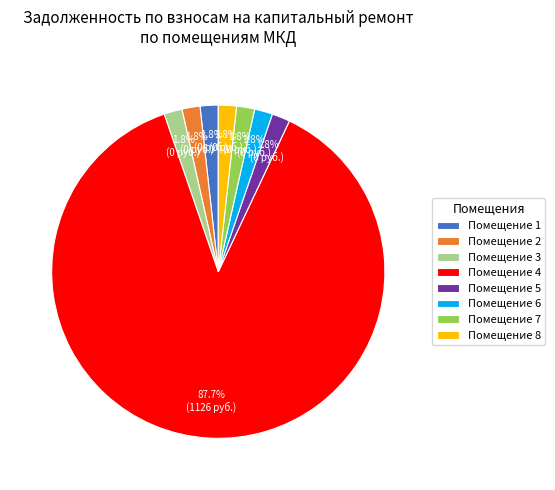

Count the number of slices in the pie.

8